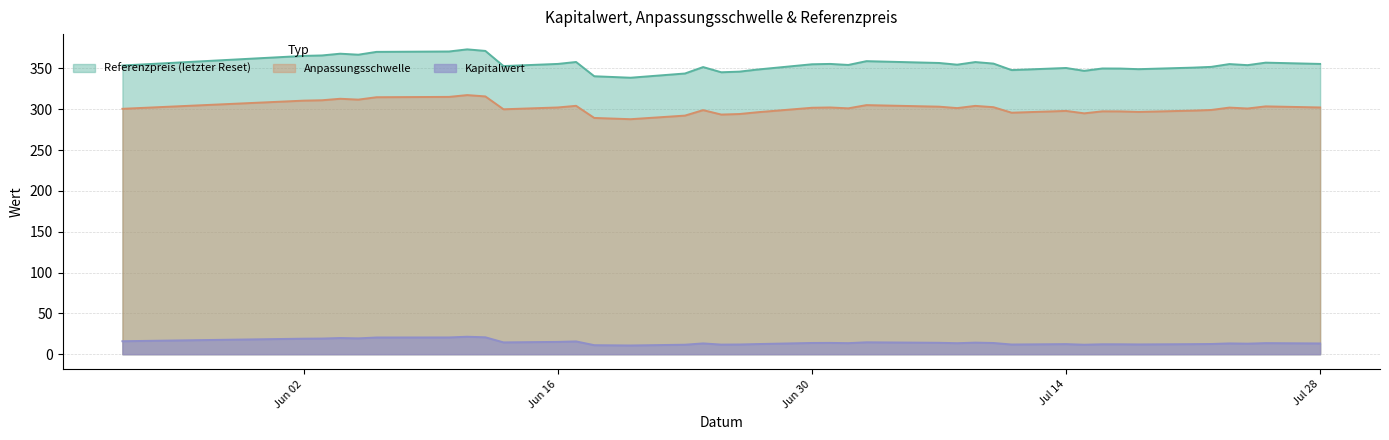

Which has a higher value, 2025-07-22 or 2025-06-17?

2025-06-17